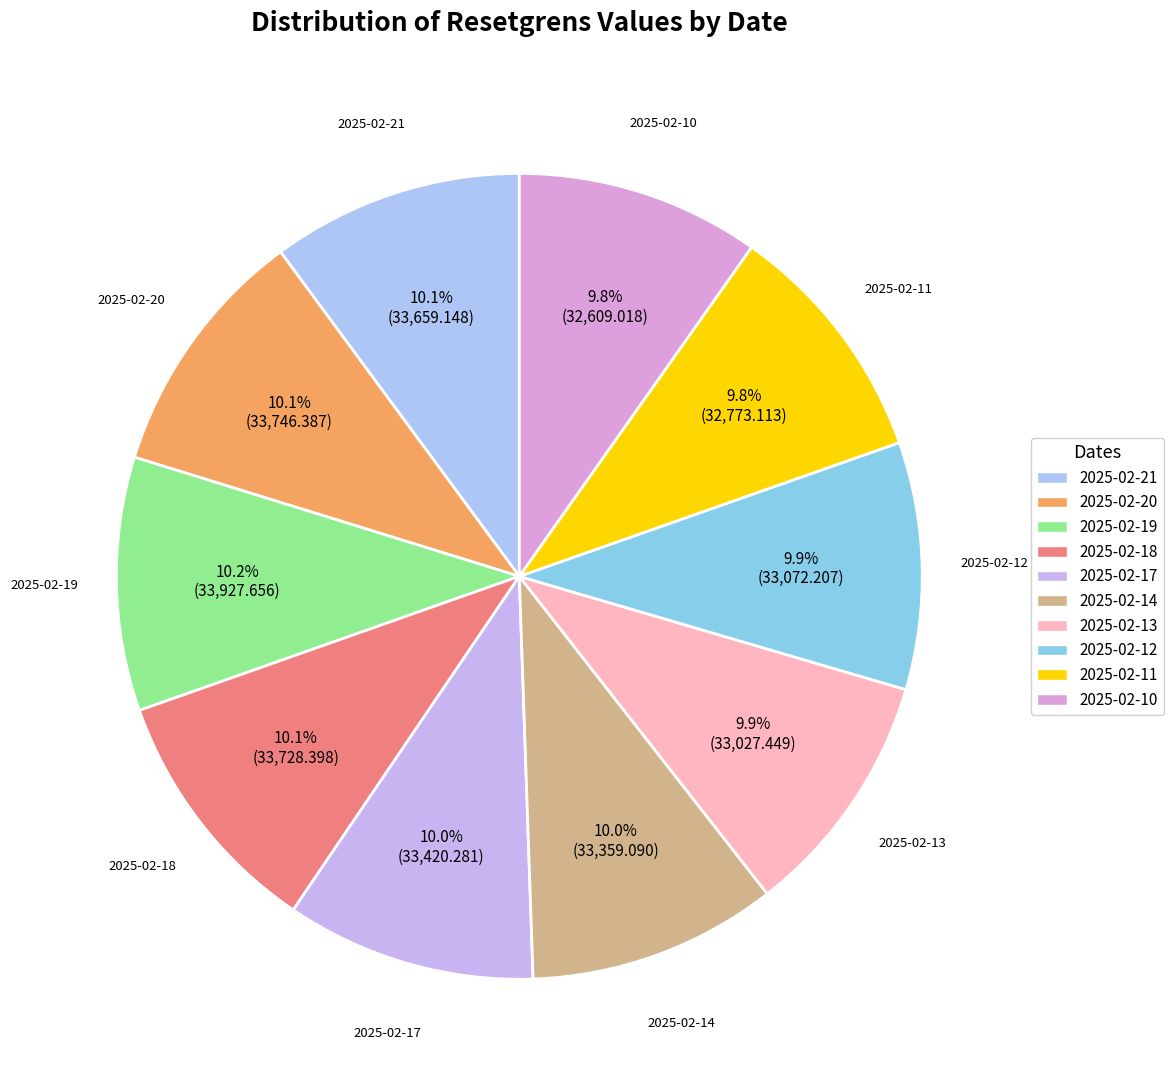

Does any single category account for the majority?

No